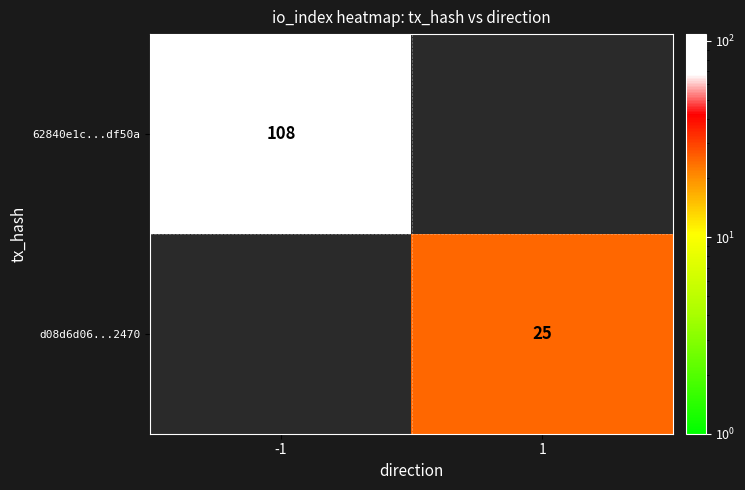

The value of d08d6d06...2470 at 1 is 16. True or false?

False